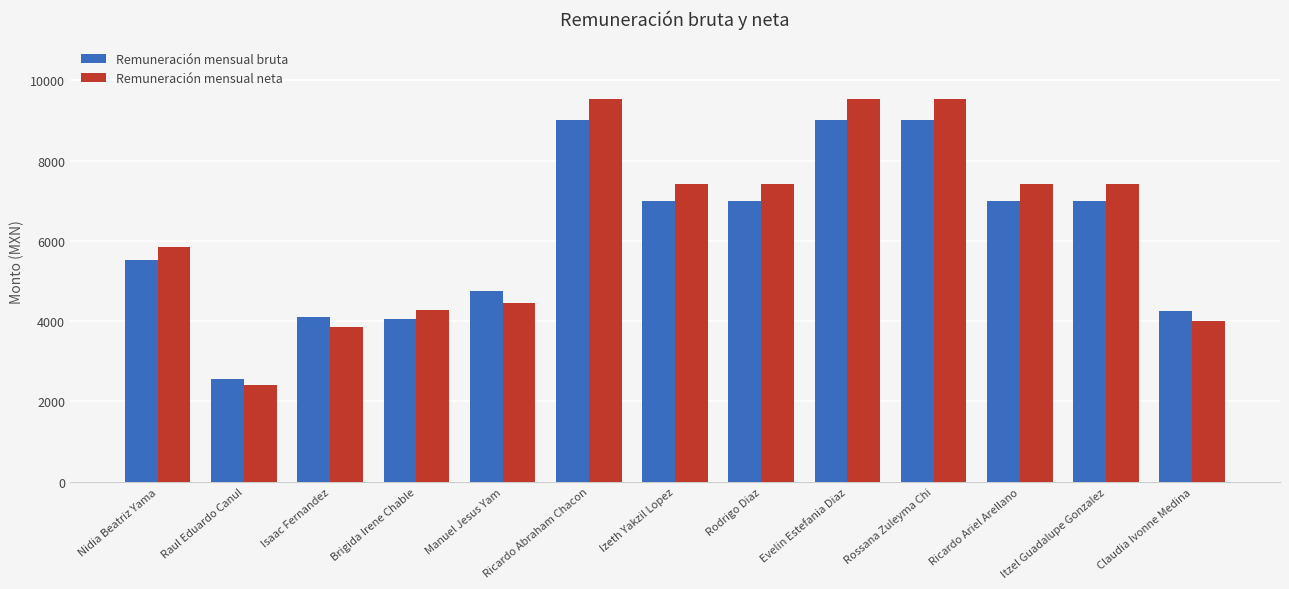

What is the difference between the second highest and minimum values in the Remuneración mensual neta series?

7124.4